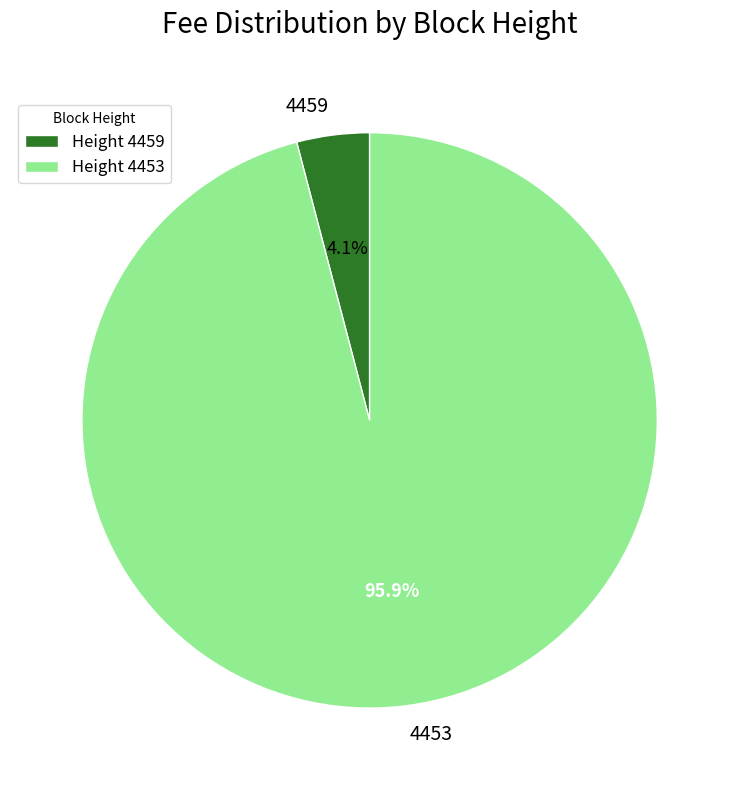

What percentage is the 4453 slice, to the nearest percent?

96%